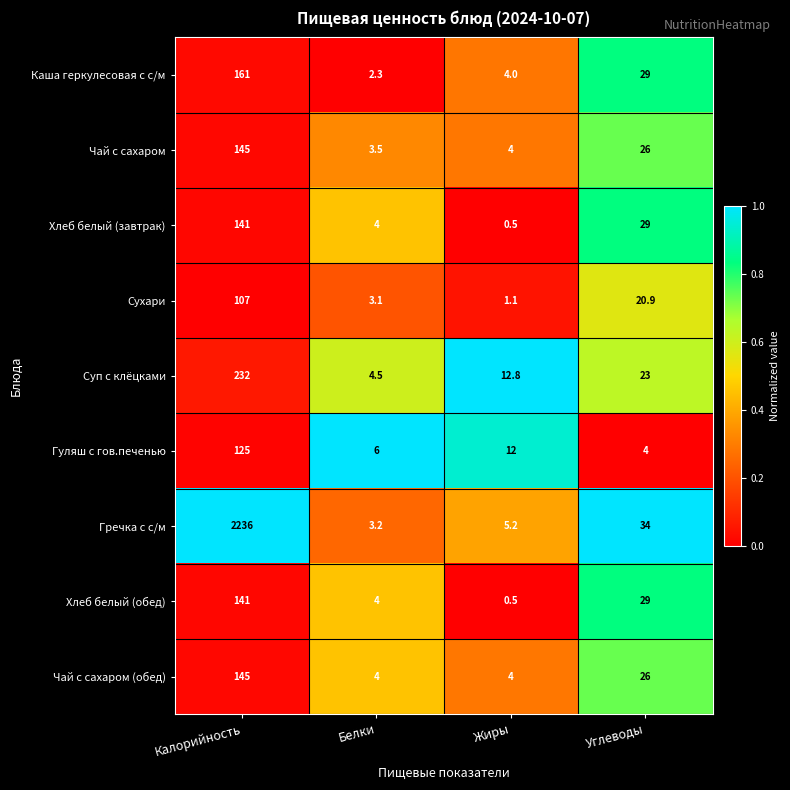

What is the total value across all series at Жиры?

44.1